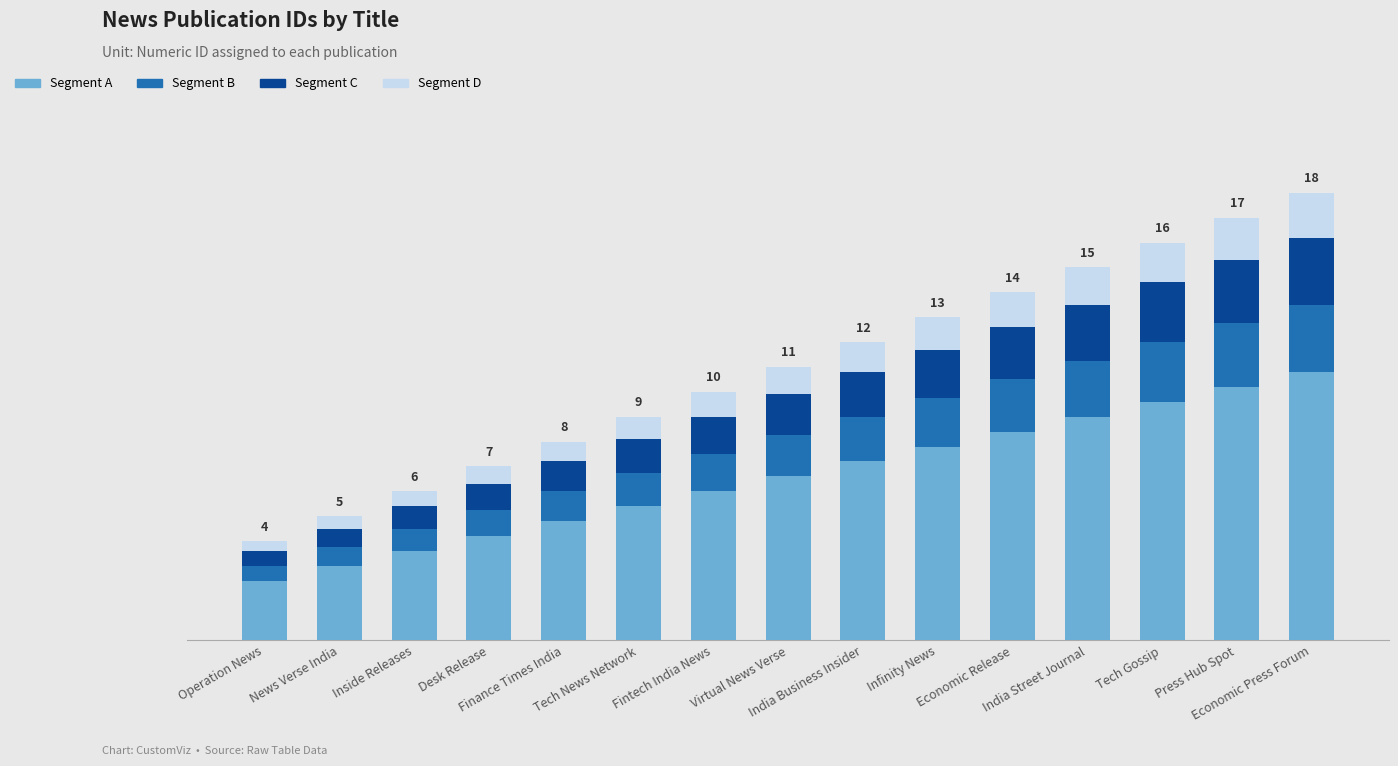

Does the chart contain stacked bars?

Yes